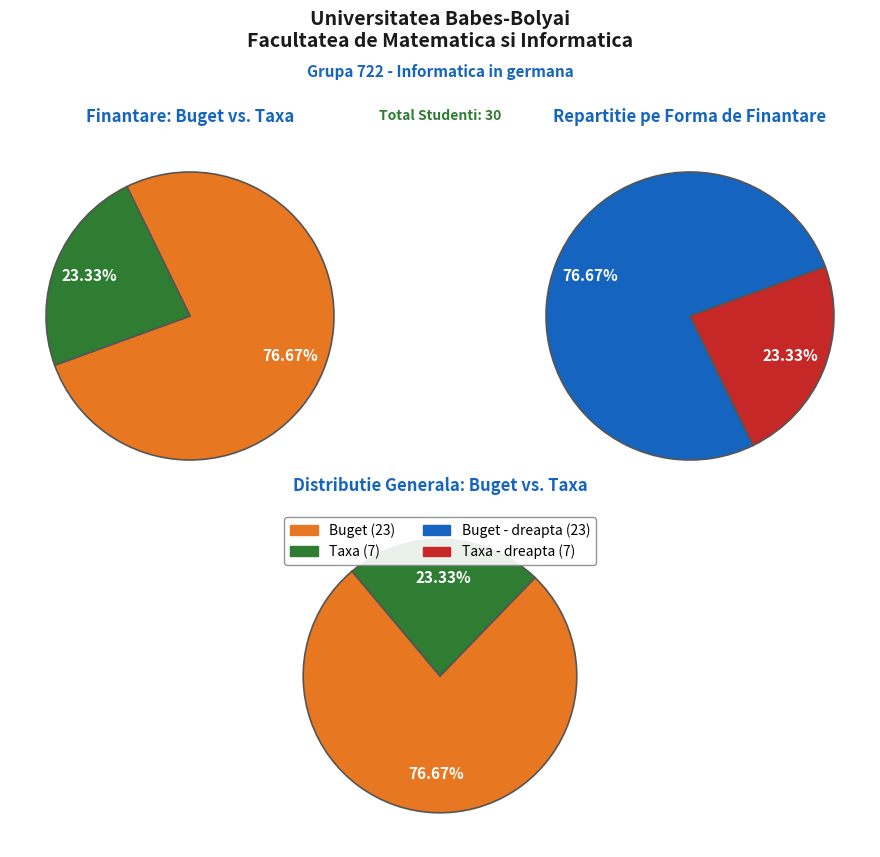

Does buget account for over 50% of the chart?

Yes